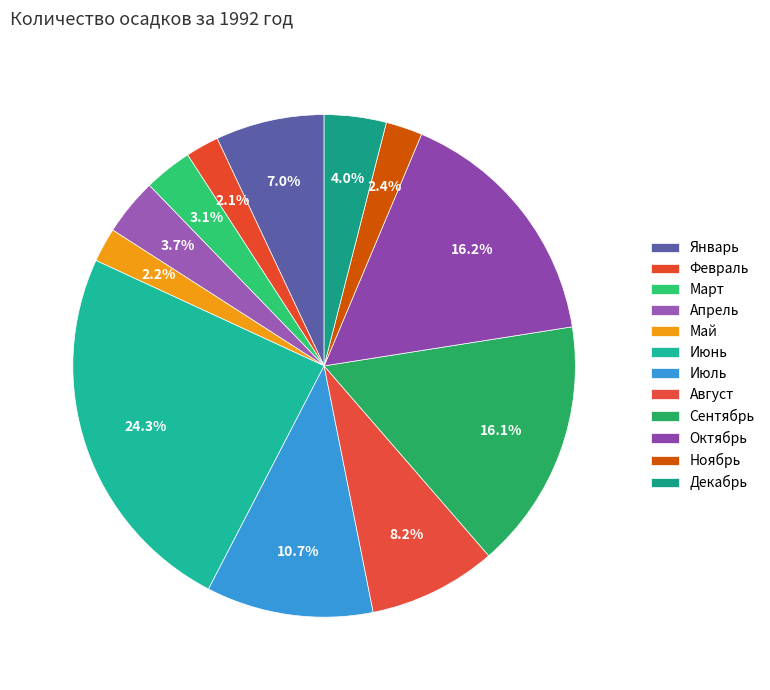

To the nearest percent, what percentage of the pie is Июнь?

24%